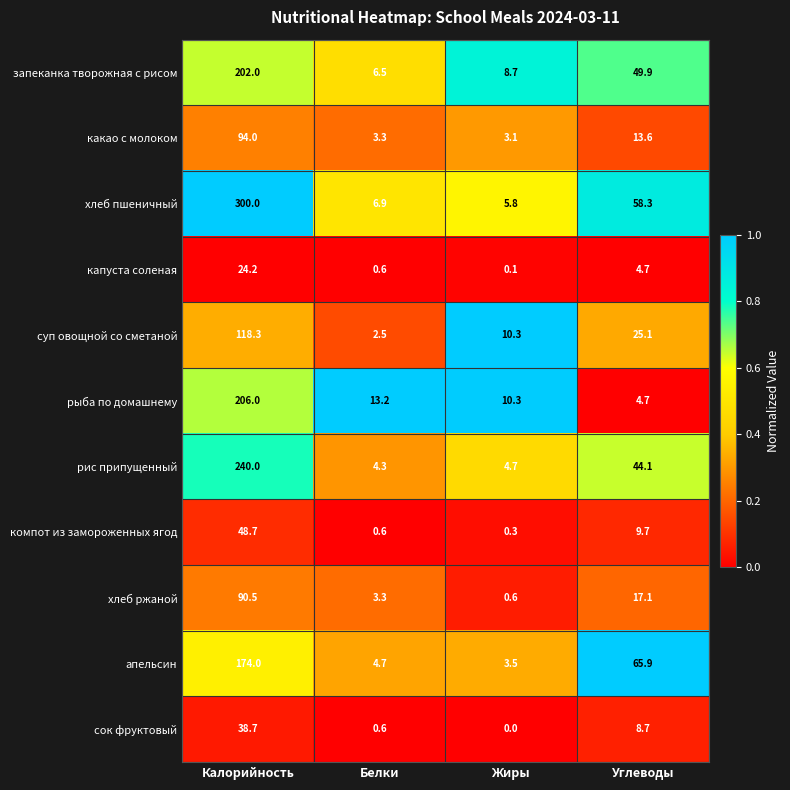

Is it true that рыба по домашнему equals 8.3 at Белки?

False